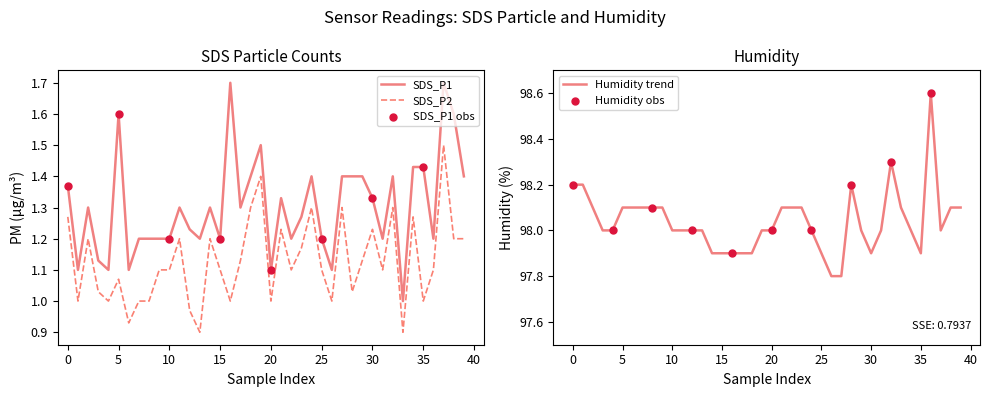

Is the value of SDS_P1 at 38 greater than the value of Humidity at 31?

No